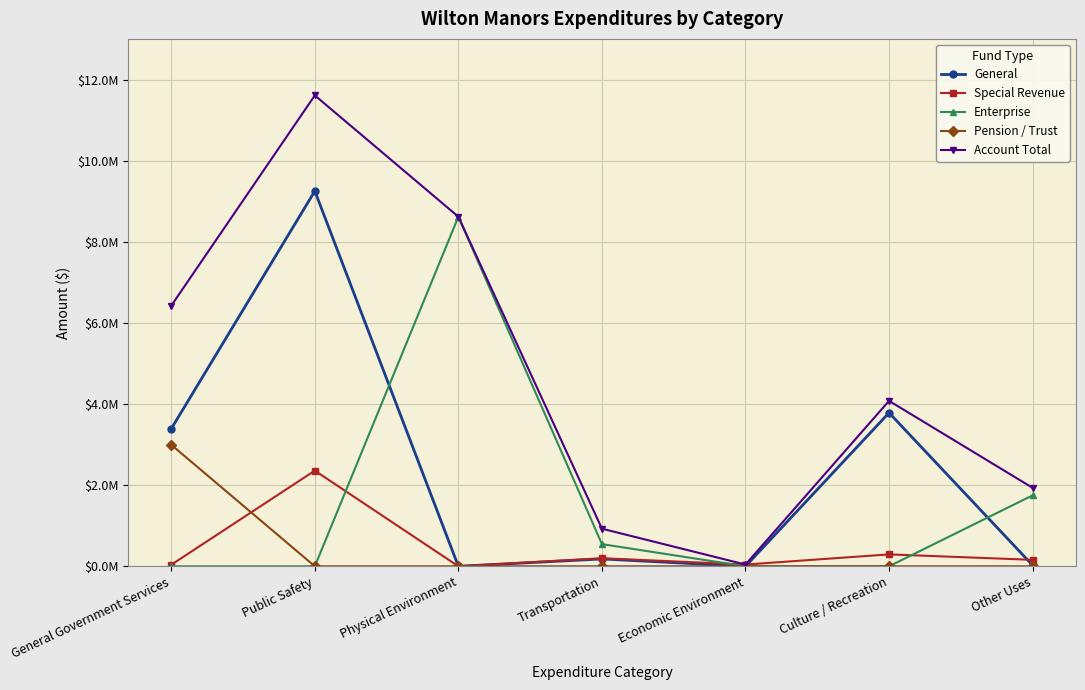

What are all the series names shown in the legend?

General, Special Revenue, Enterprise, Pension / Trust, Account Total